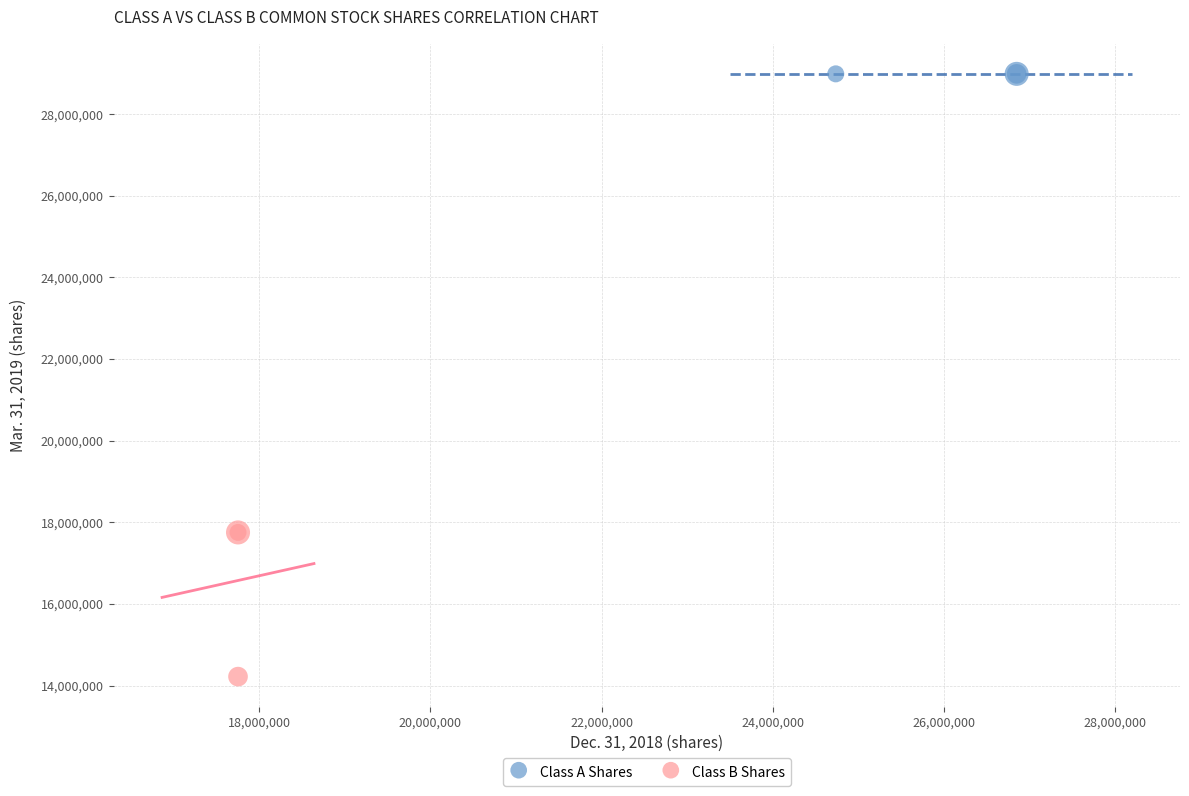

Which series reaches the minimum Y coordinate?

Class B Shares